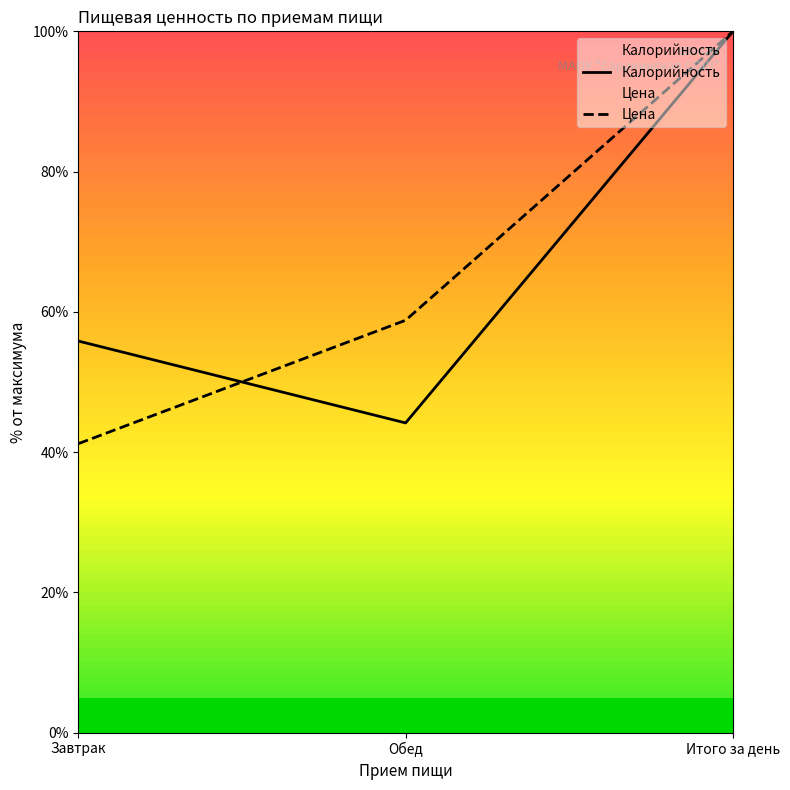

List the series in order of their peak value, lowest first.

Калорийность, Цена